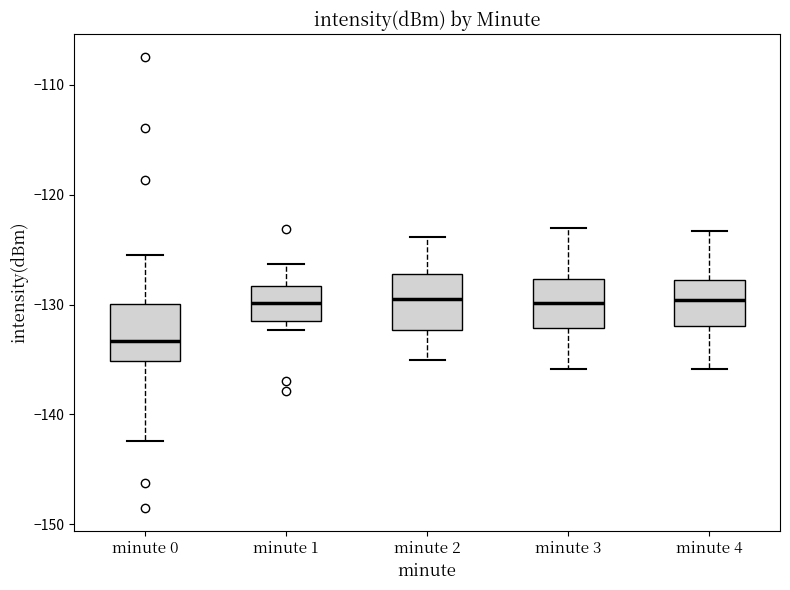

Reading left to right, read every box against the y-axis: the position of its median line, the range the box covers, and the ends of its whiskers. The values are not printed on the chart, so give them approximately, as read against the axis.

minute 0: median -133, box -135 to -130, whiskers -142 to -125
minute 1: median -130, box -132 to -128, whiskers -132 (just below the box's lower edge) to -126
minute 2: median -130, box -132 to -127, whiskers -135 to -124
minute 3: median -130, box -132 to -128, whiskers -136 to -123
minute 4: median -130, box -132 to -128, whiskers -136 to -123